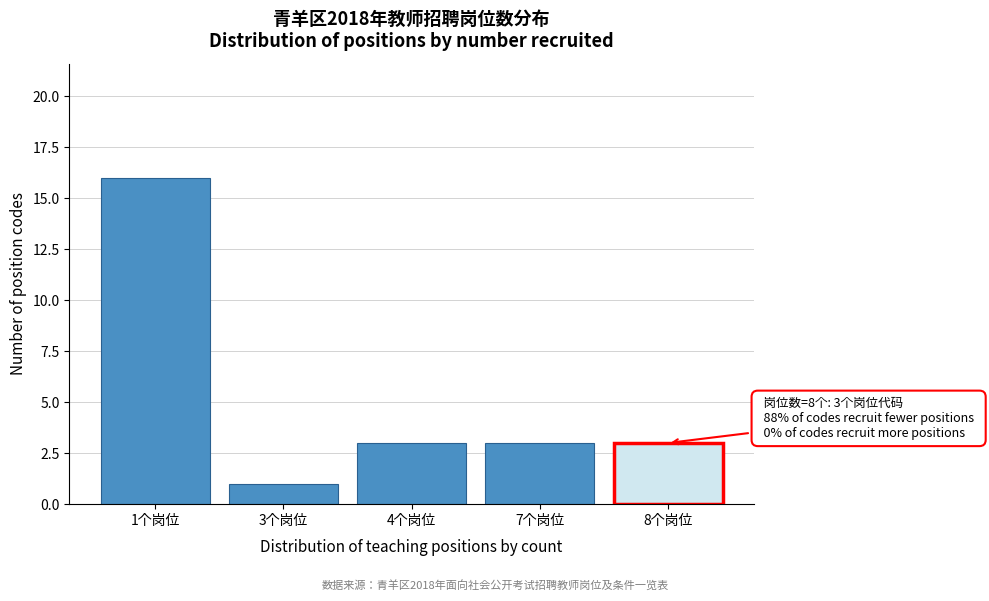

Reading left to right, what are all the values shown in this chart?

16	1	3	3	3